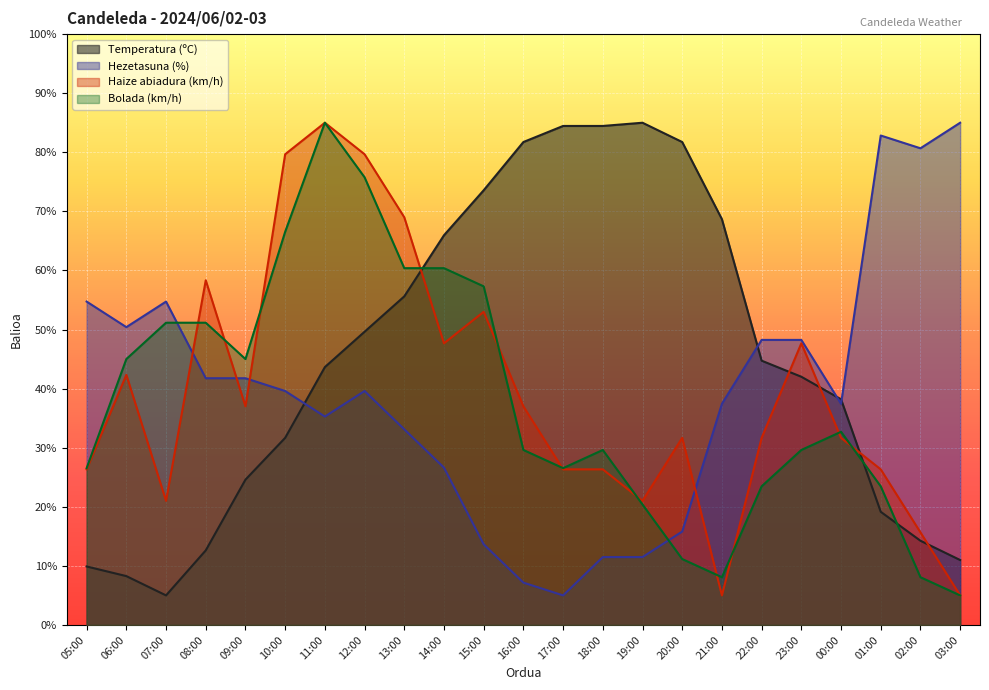

What is the label of the 22nd point from the right?

06:00